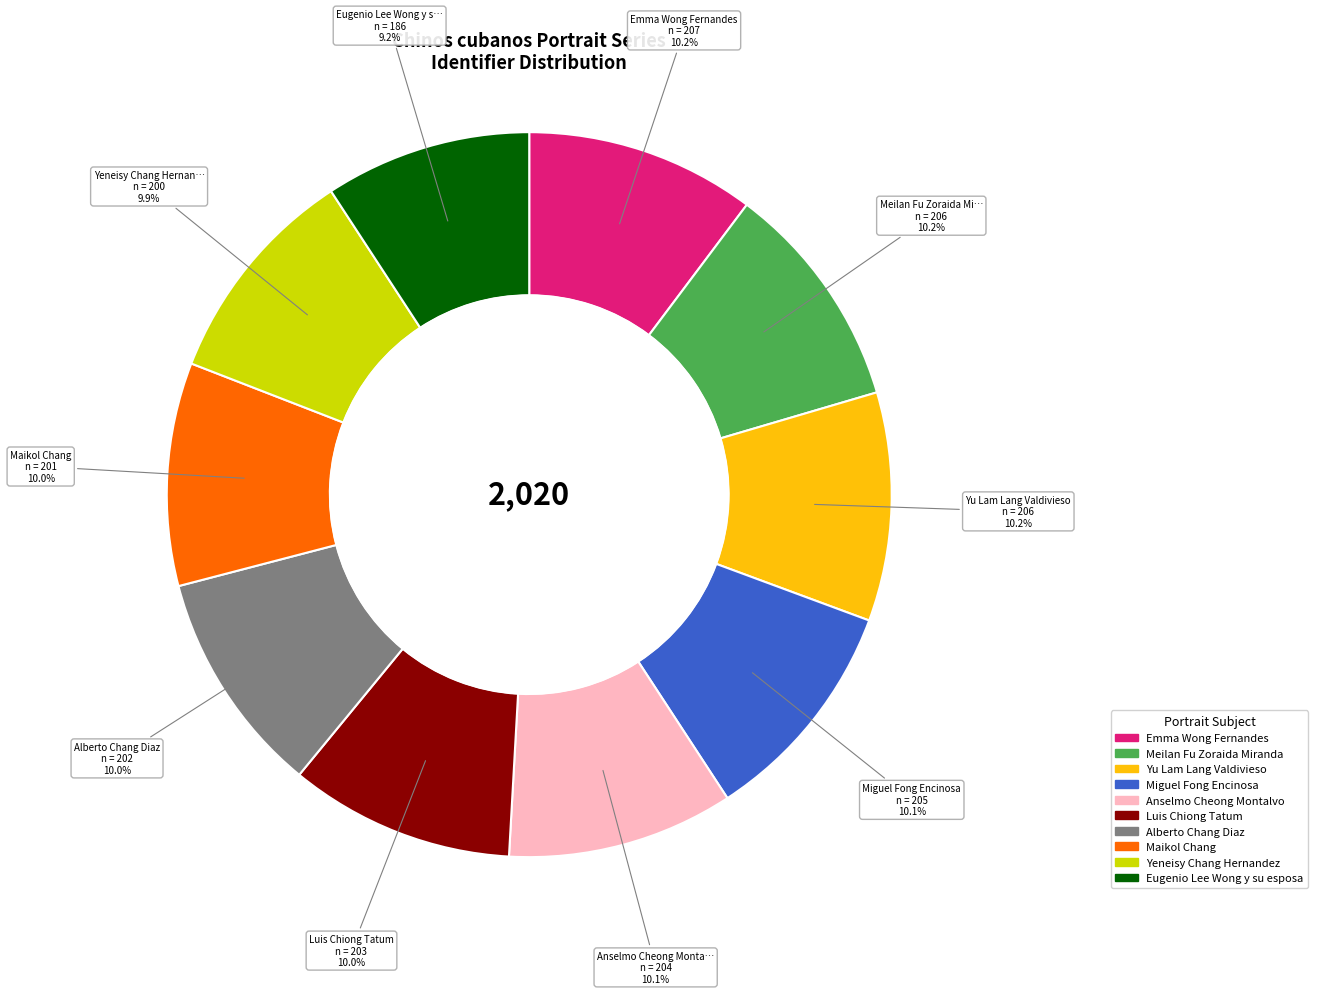

To the nearest percent, what is the difference between the largest and smallest slice percentages?

1%